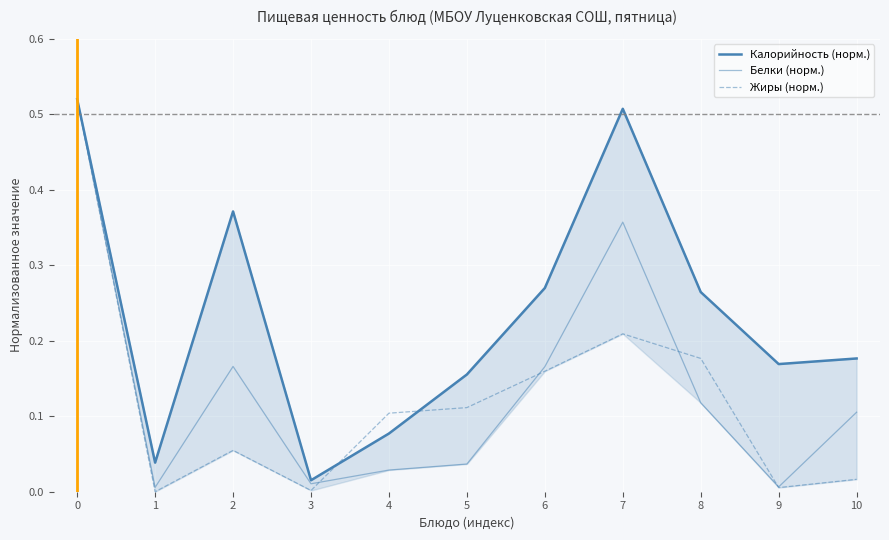

At how many categories does at least one series exceed 0?

11